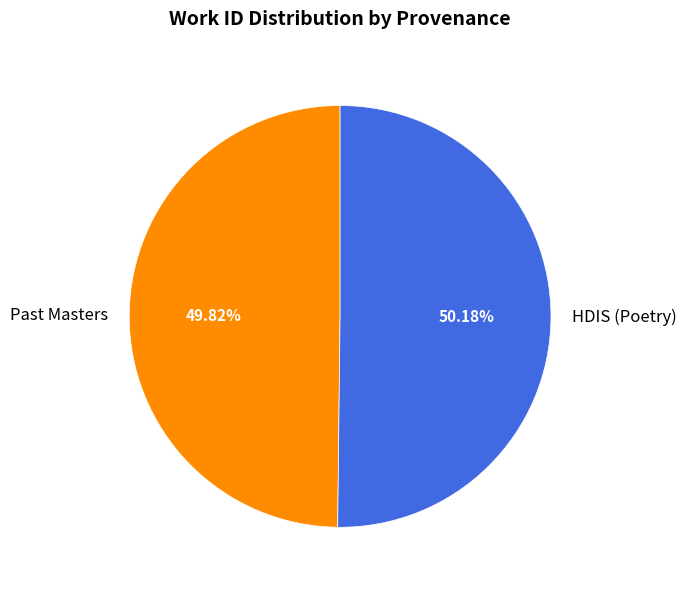

Approximately how many times larger is the value at HDIS (Poetry) compared to Past Masters?

1.0